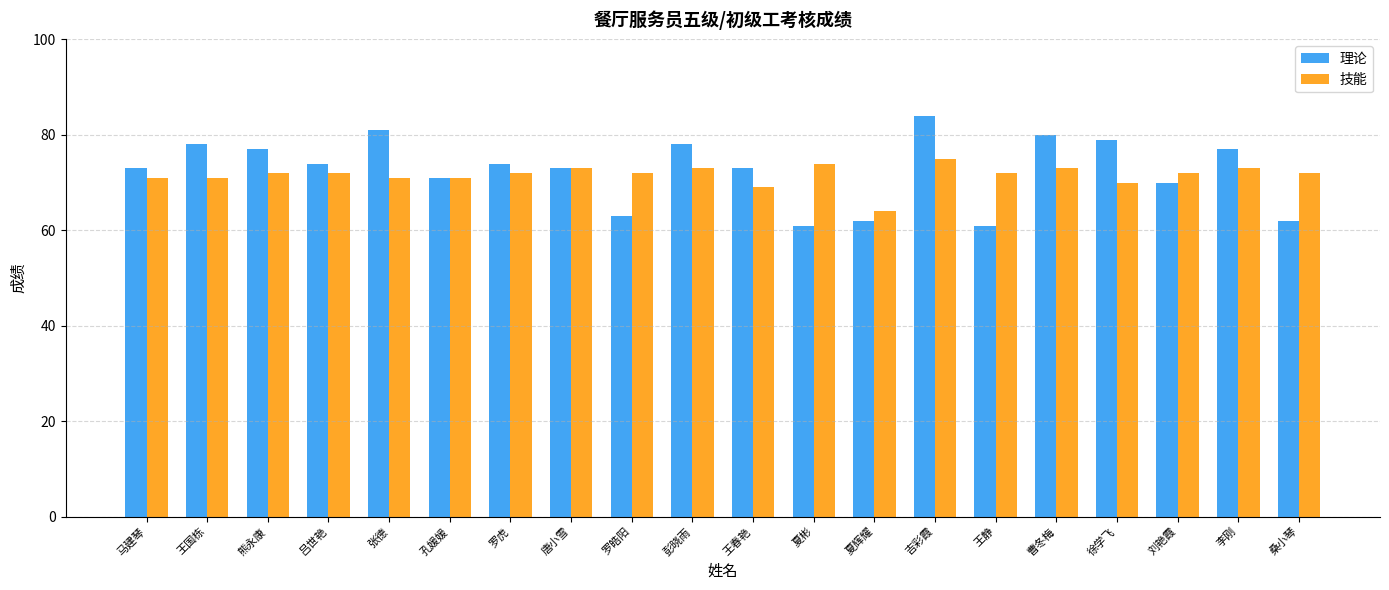

How many bars are there in each group?

2